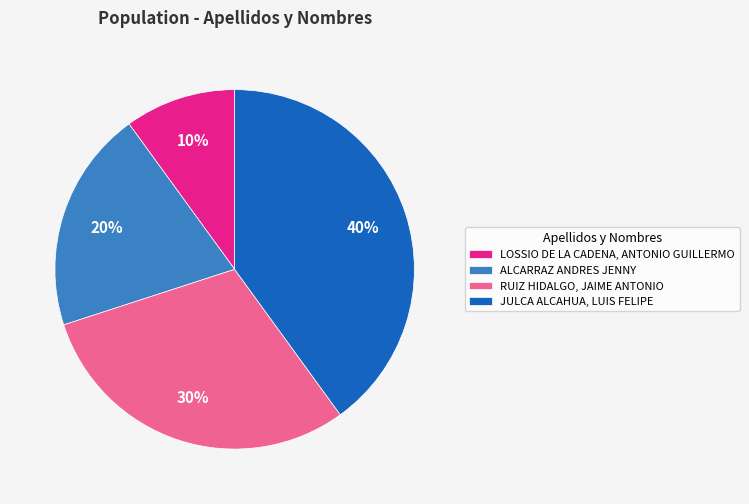

Does any single category account for the majority?

No